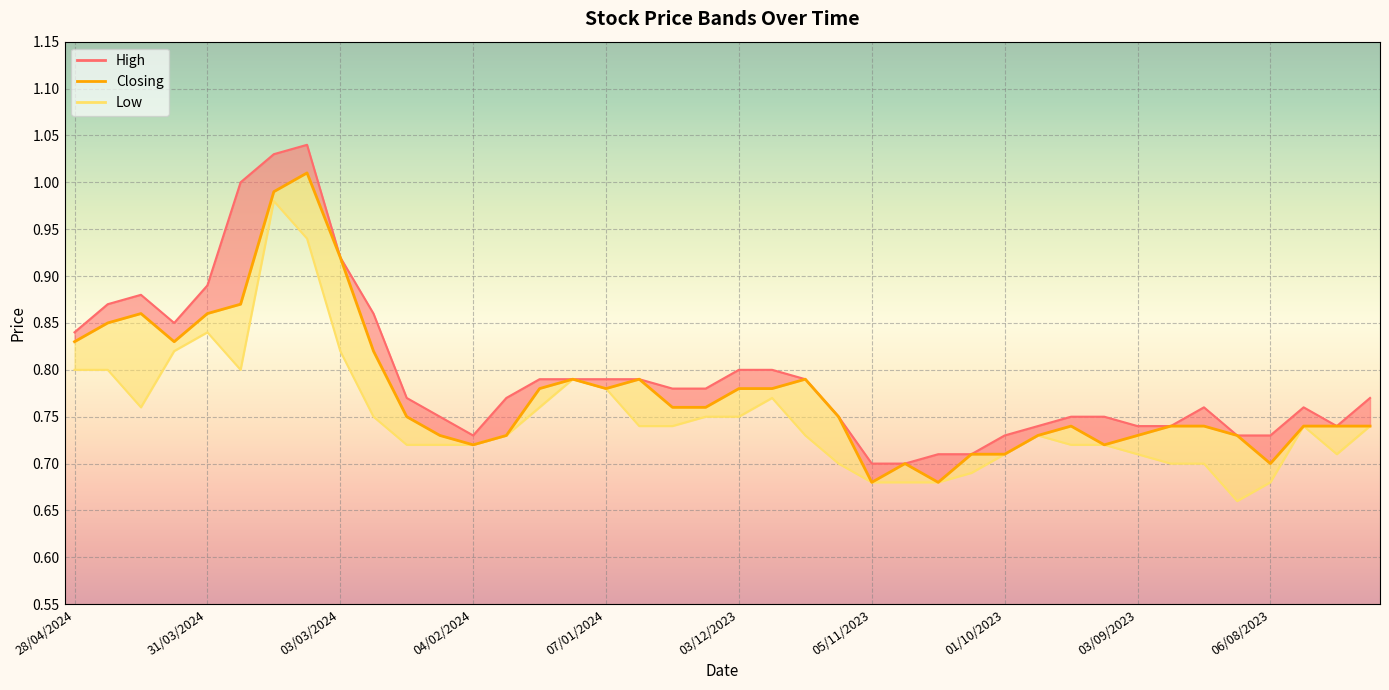

True or false: Low and High cross at least once.

False